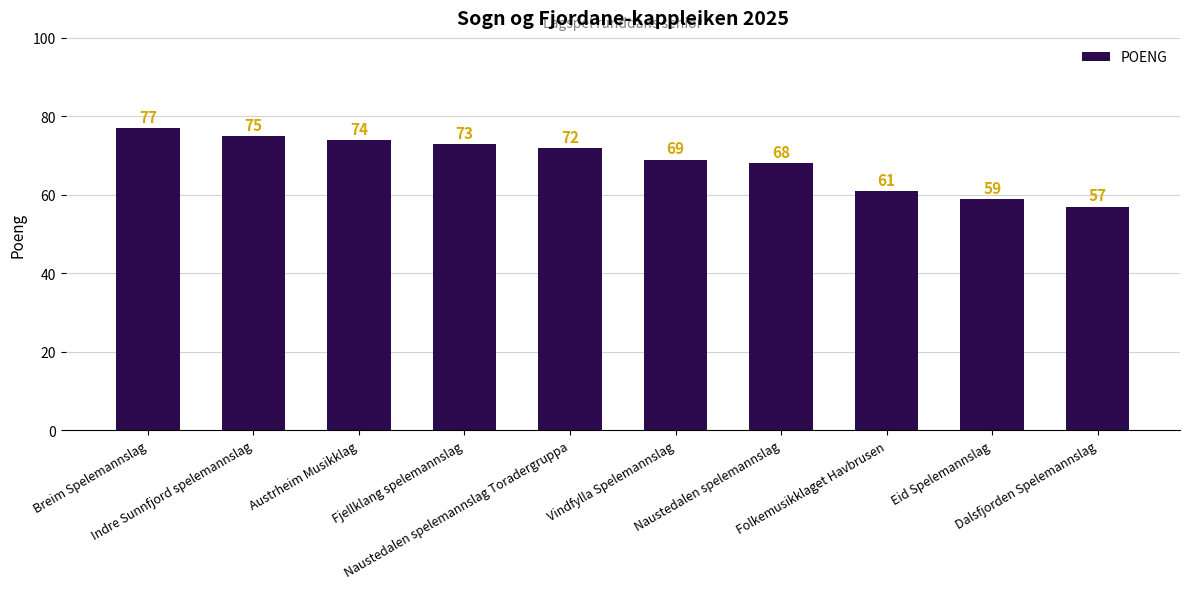

Where is the data nearest to the value 67?

Naustedalen spelemannslag